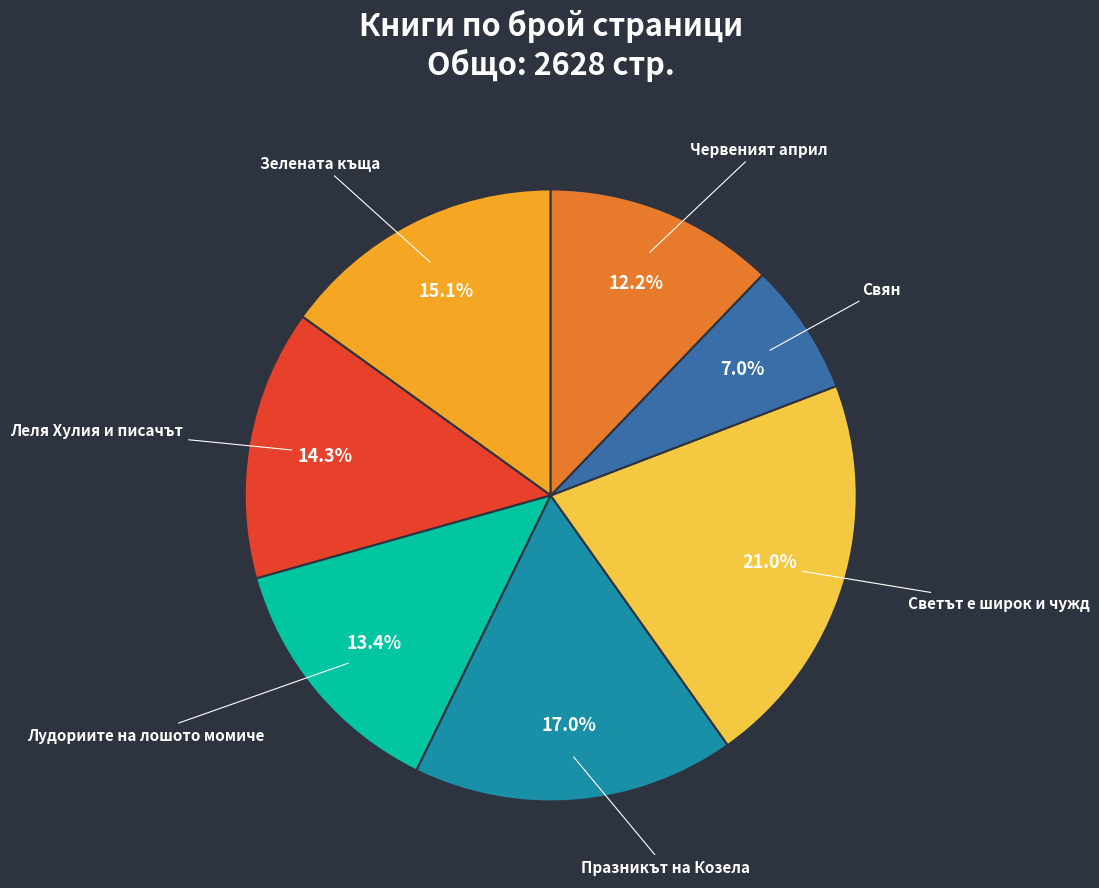

Approximately how many times larger is the value at Червеният април compared to Свян?

1.7